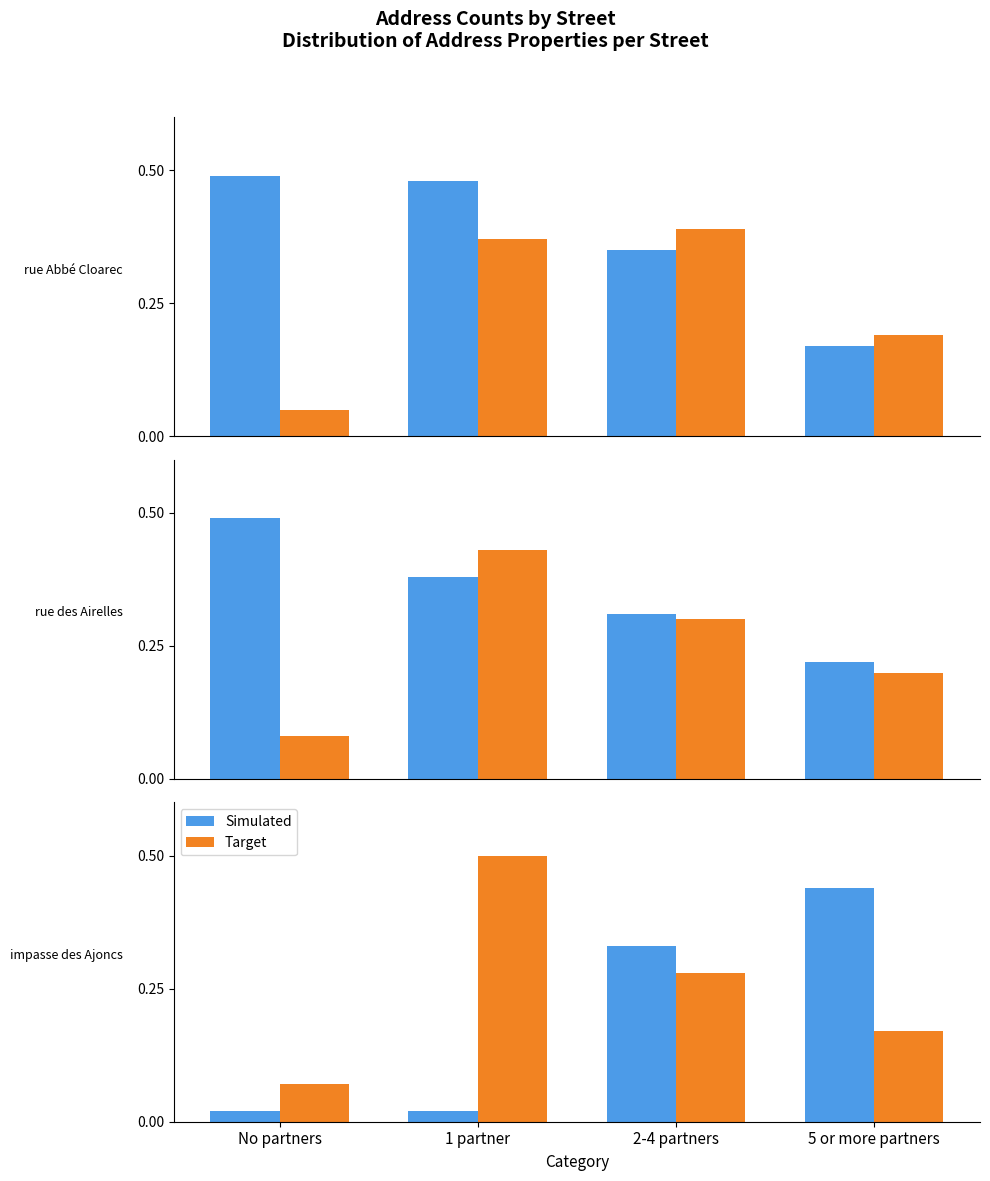

Which has a higher value, No partners or 1 partner?

No partners